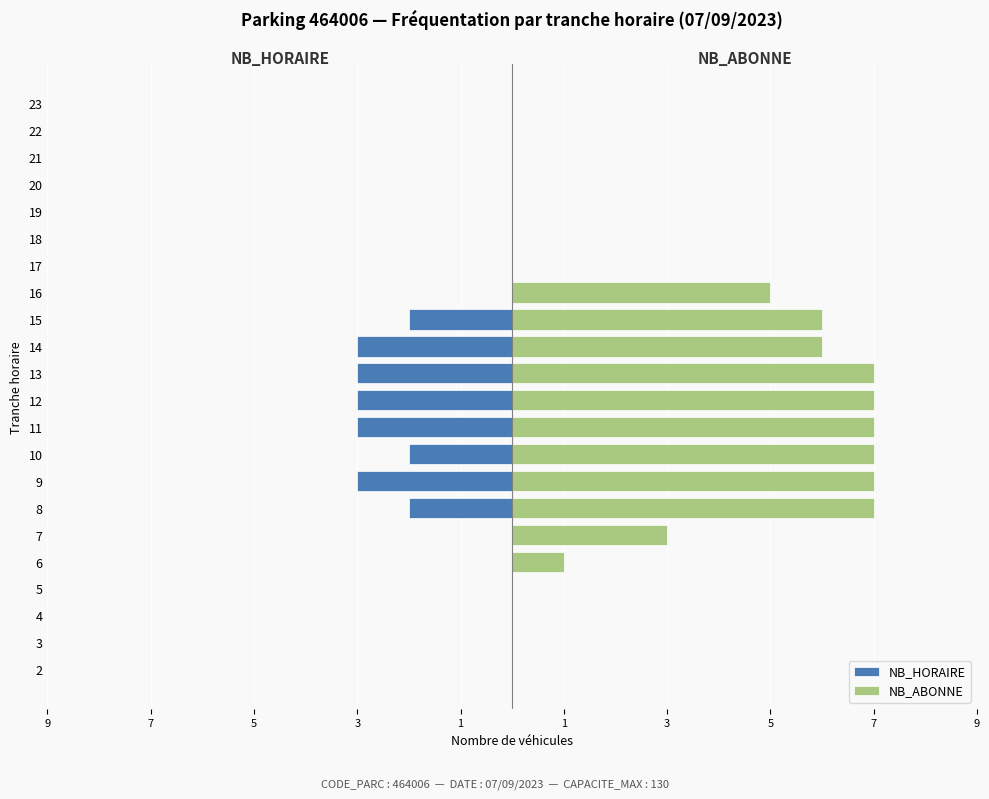

How many distinct data groups are displayed?

2